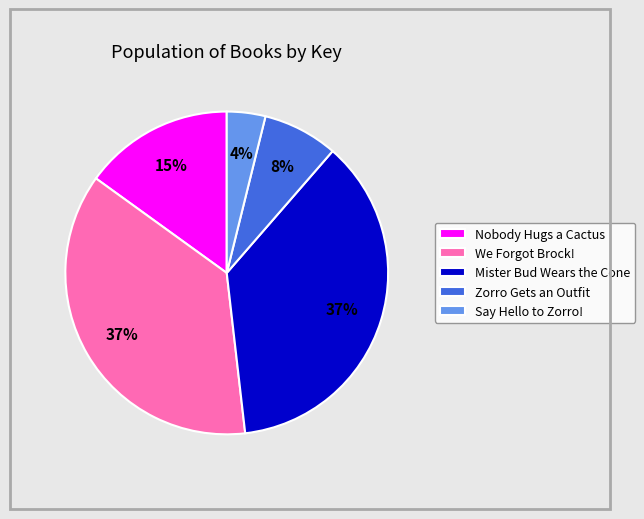

Which has a higher value, Mister Bud Wears the Cone or Zorro Gets an Outfit?

Mister Bud Wears the Cone